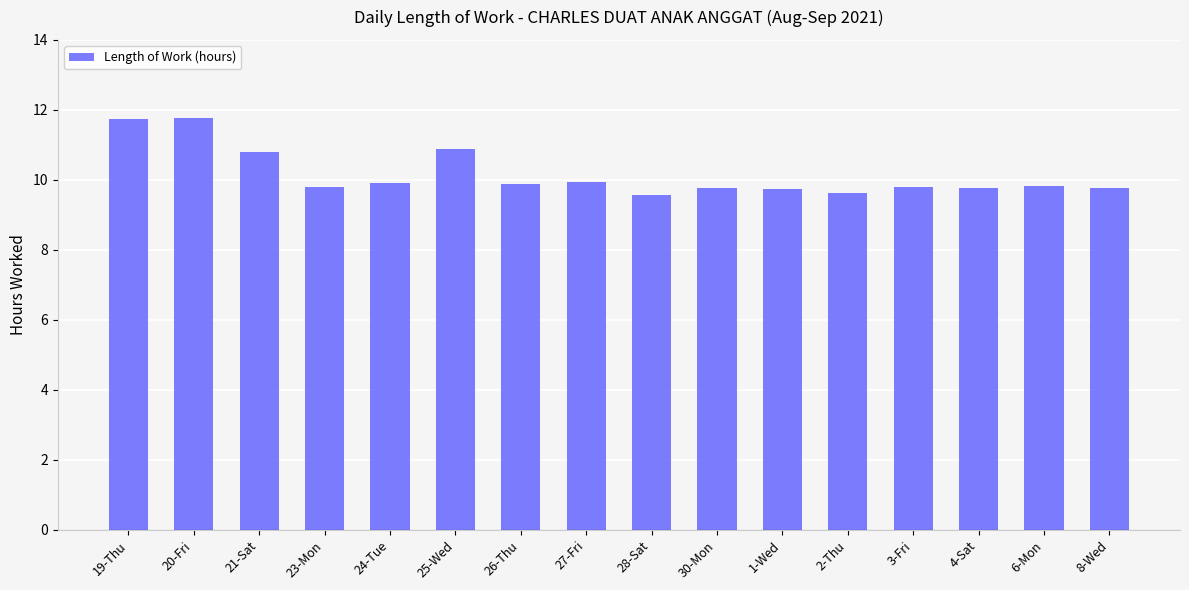

What is the value of the 1st bar from the left?

11.7